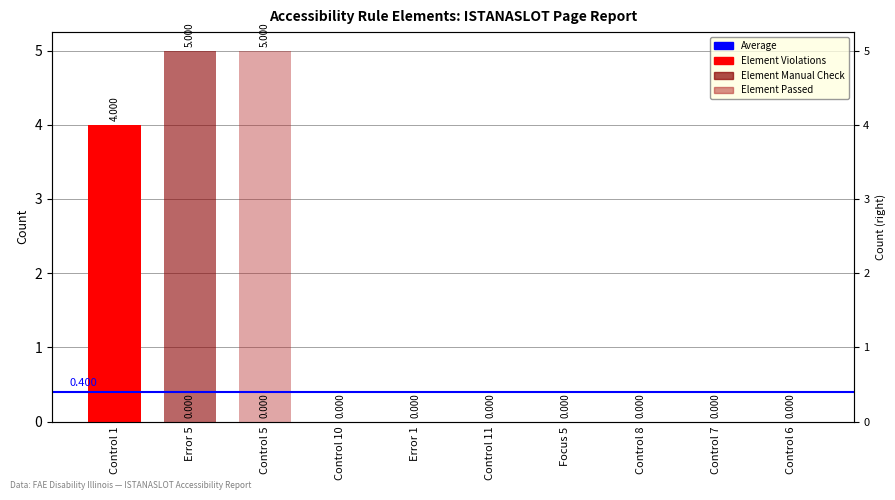

Is it true that Element Violations equals 0 at Control 8?

True